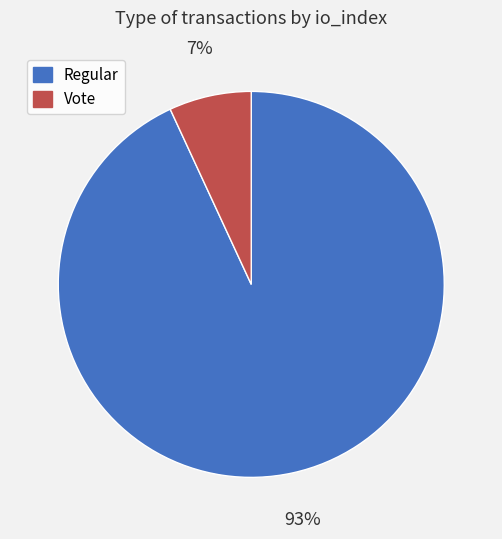

How many slices are in this pie chart?

2